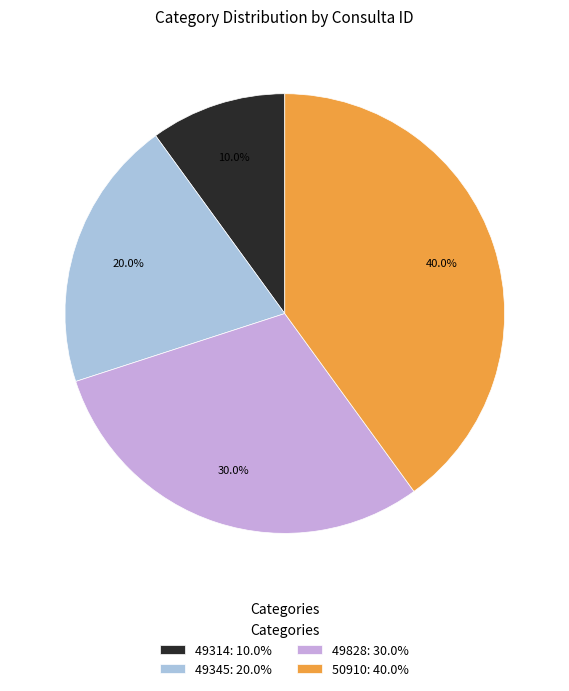

What percentage is the 49345 slice, to the nearest percent?

20%